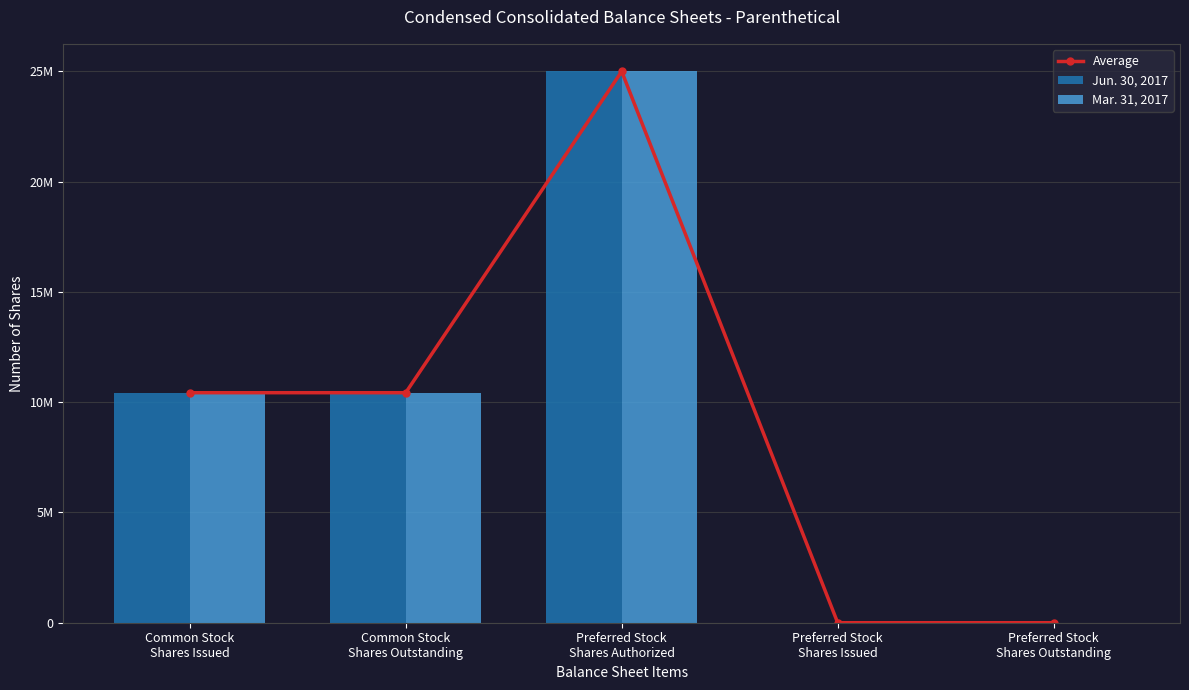

How many Jun. 30, 2017 values are between 0 and 10430000?

4